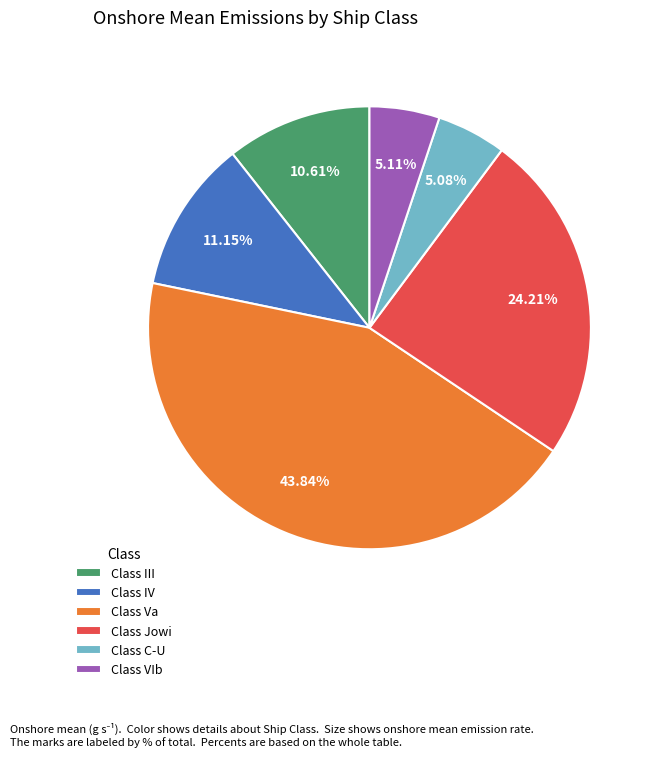

Is the sum of Class III and Class Va greater than half?

Yes